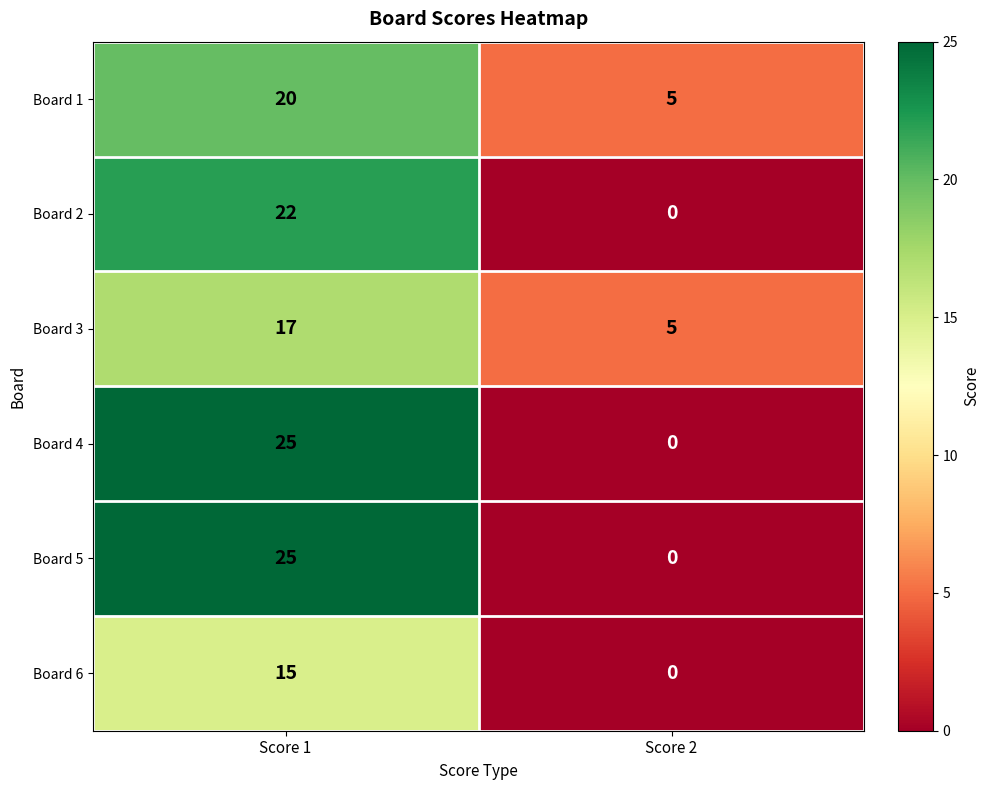

What is the difference between the highest and lowest values at Score 2?

5